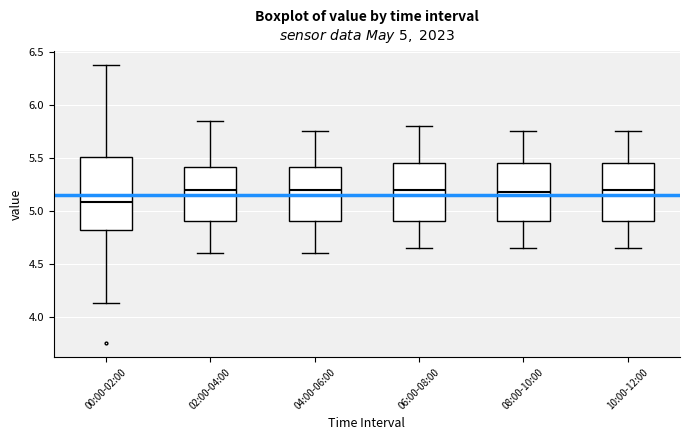

Comparing the boxes themselves (not the whiskers), which one is the tallest?

00:00-02:00